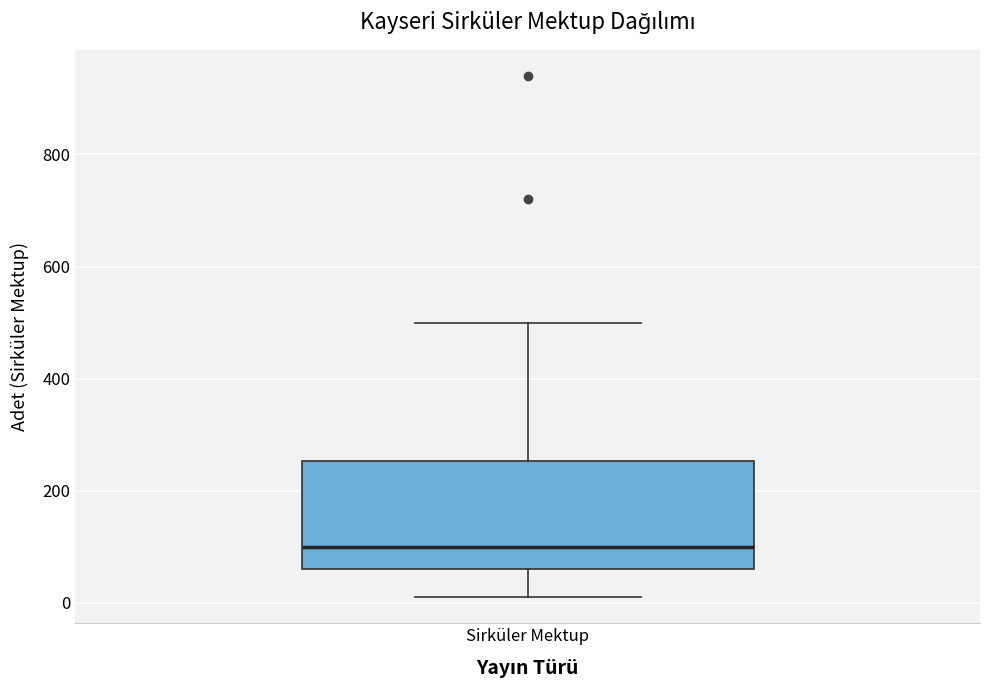

Read this box plot against the y-axis: the position of the median line, the range covered by the box, and the ends of both whiskers. The values are not printed on the chart, so give them approximately, as read against the axis.

median 100, box 60 to 260, whiskers 20 to 500